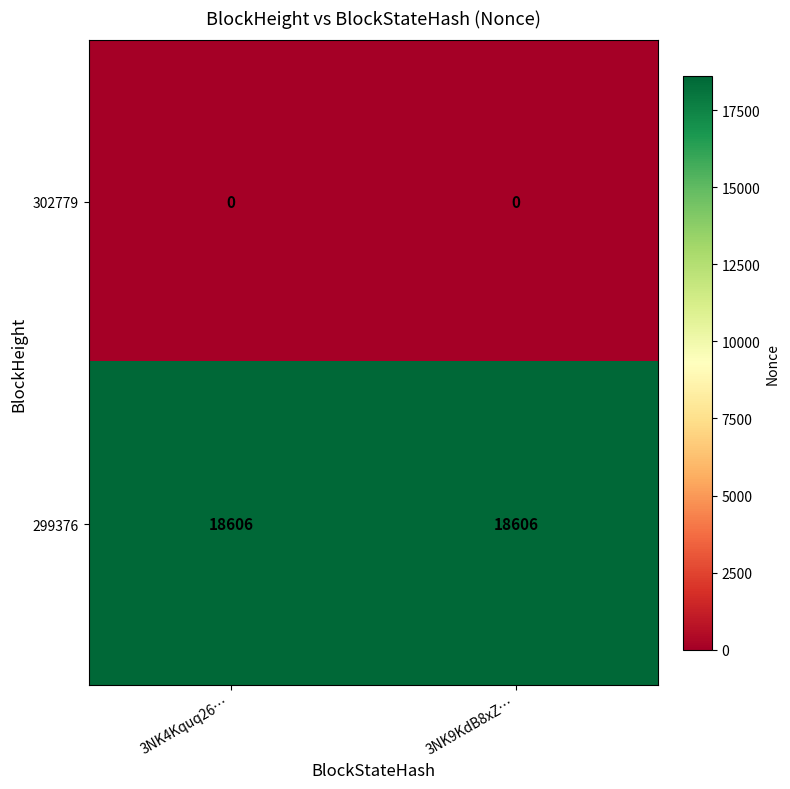

What is the greatest value displayed?

18606